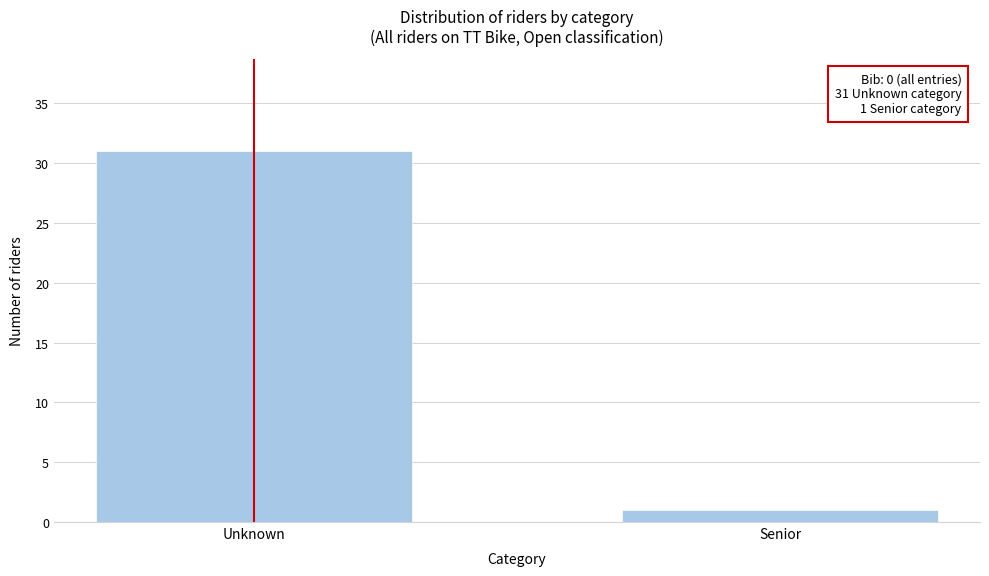

Reading left to right, transcribe all the data shown in this chart.

31	1